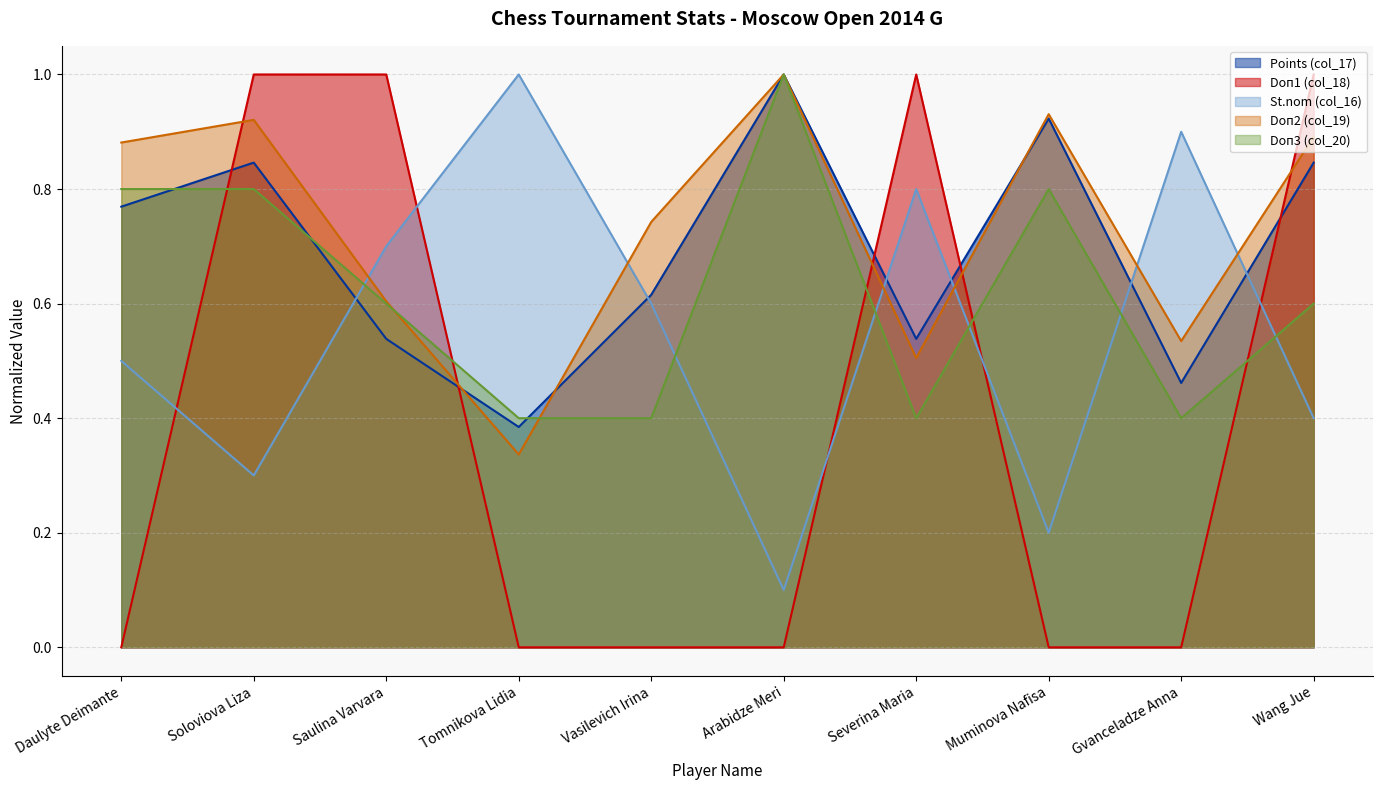

How many data points does each series have?

10